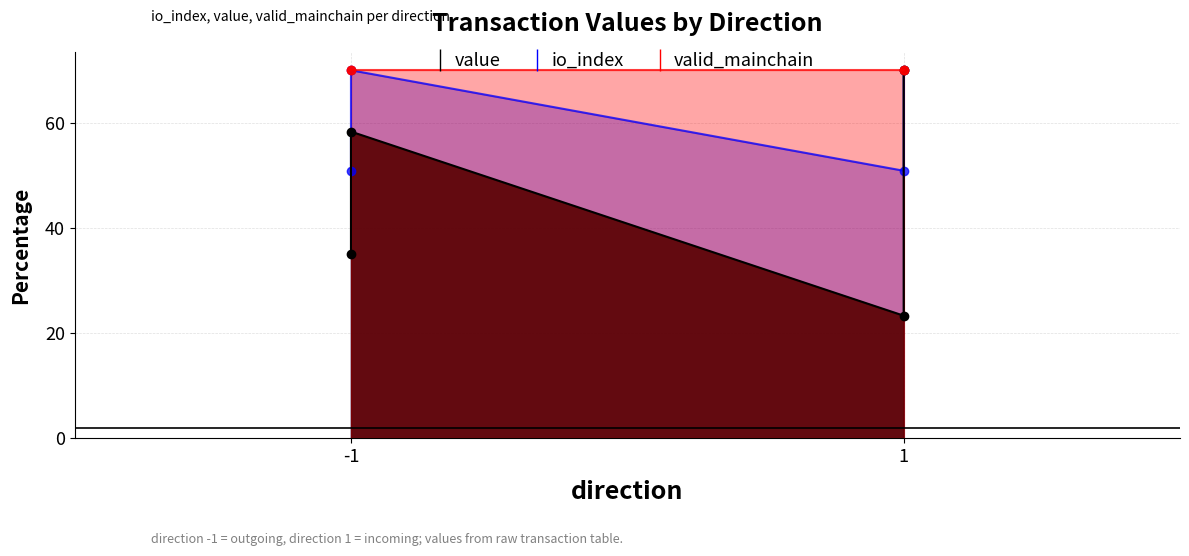

What is the difference between the highest and lowest values at 1?

27.6